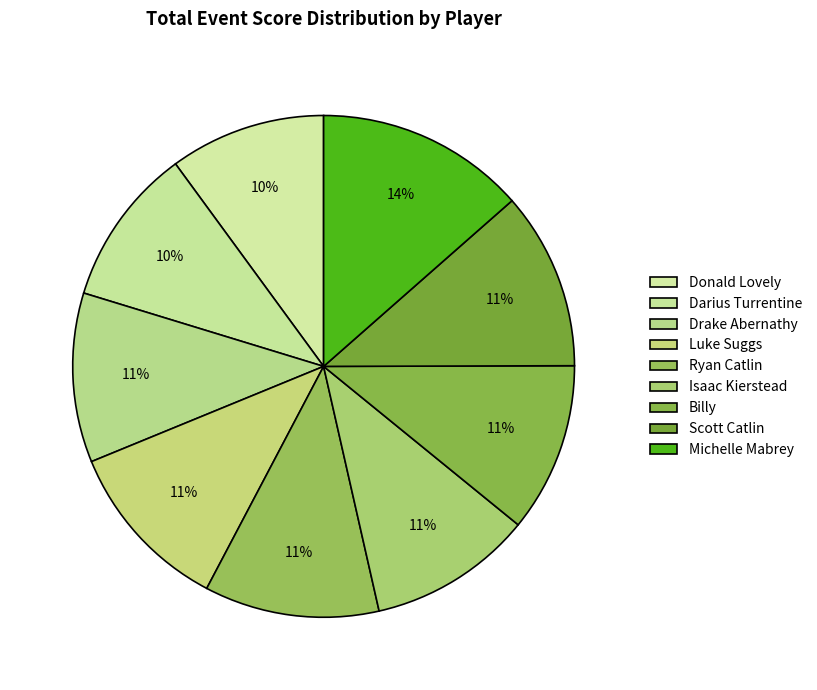

What is the total percentage of Luke Suggs and Darius Turrentine?

21.3%